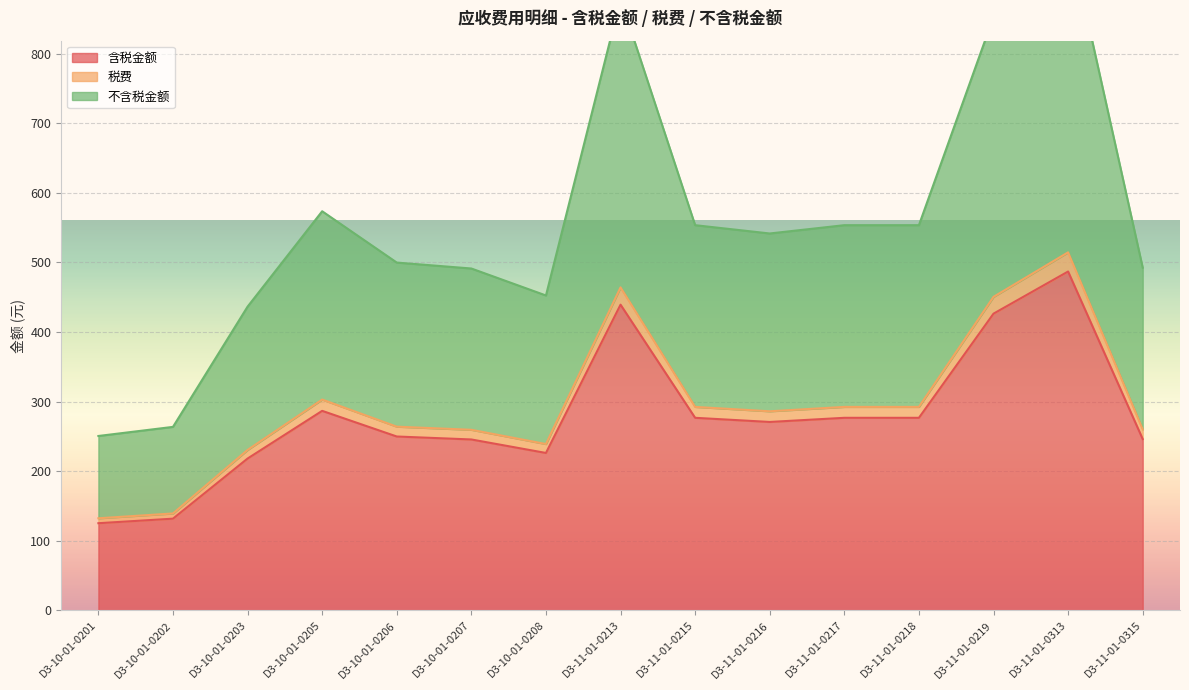

Does the chart display data point markers on the line(s)?

No